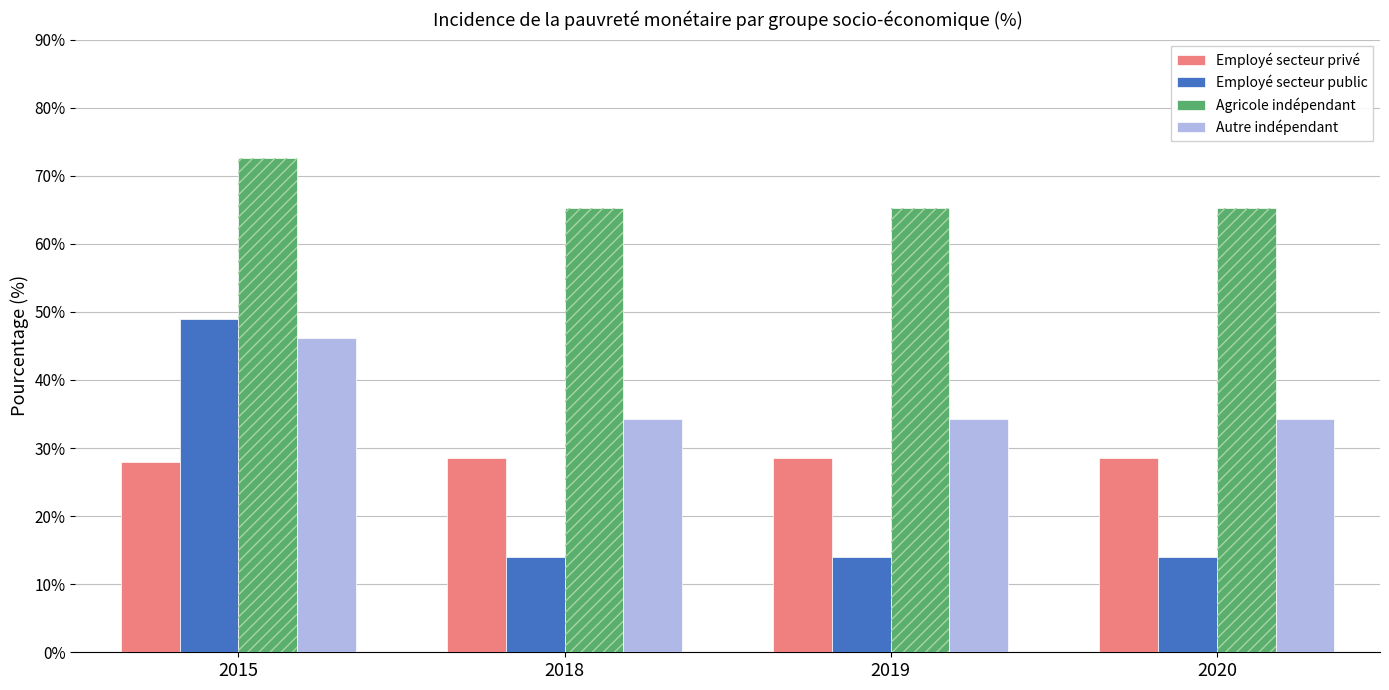

What is the value of the Employé secteur public bar at the 2nd from the left?

14.0